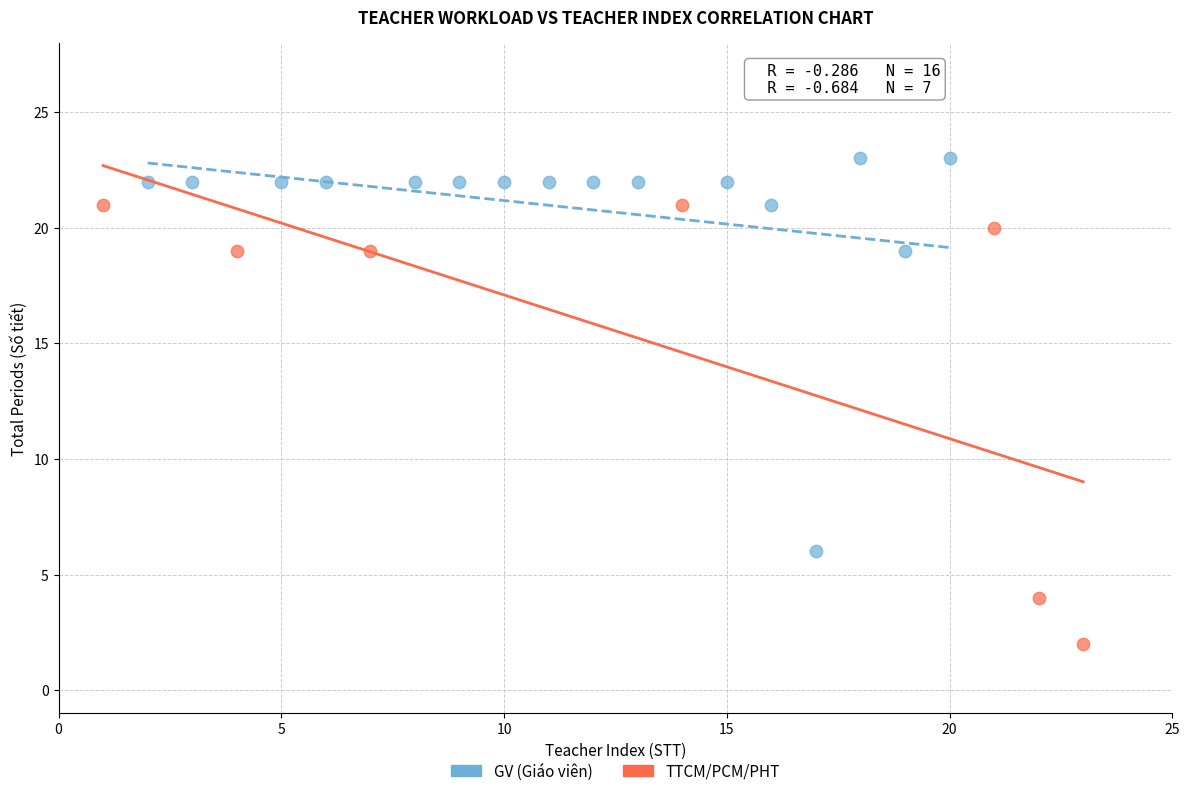

Which series contains the lowest Y value?

TTCM/PCM/PHT